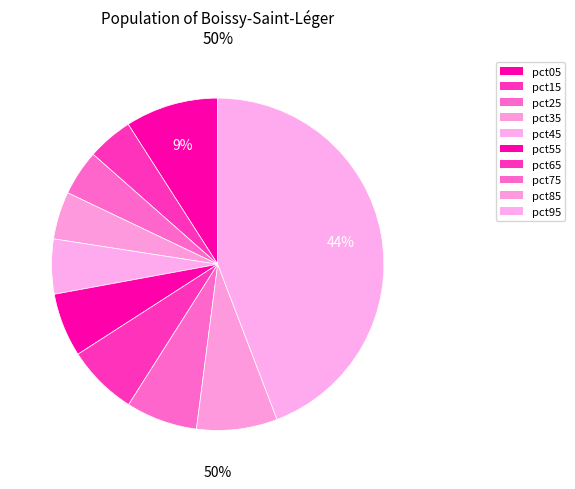

Rank the categories by value from highest to lowest.

pct95, pct05, pct85, pct75, pct65, pct55, pct45, pct35, pct15, pct25